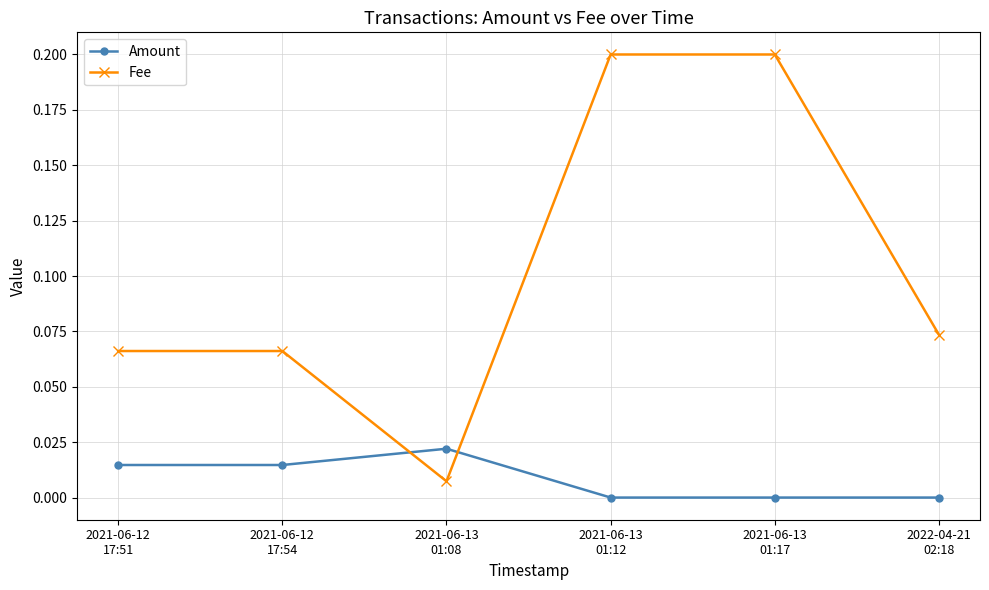

After their last crossing, which series has the higher values: Amount or Fee?

Fee